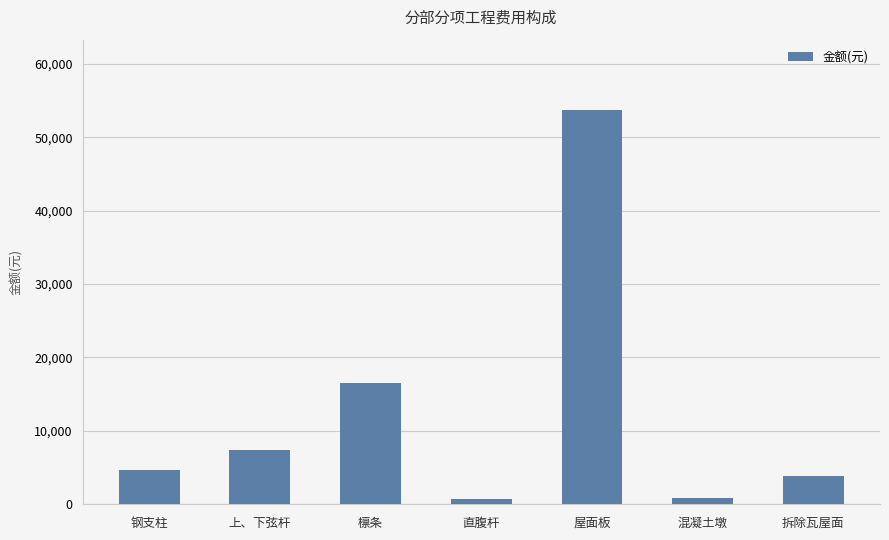

What is the average value?

12485.3